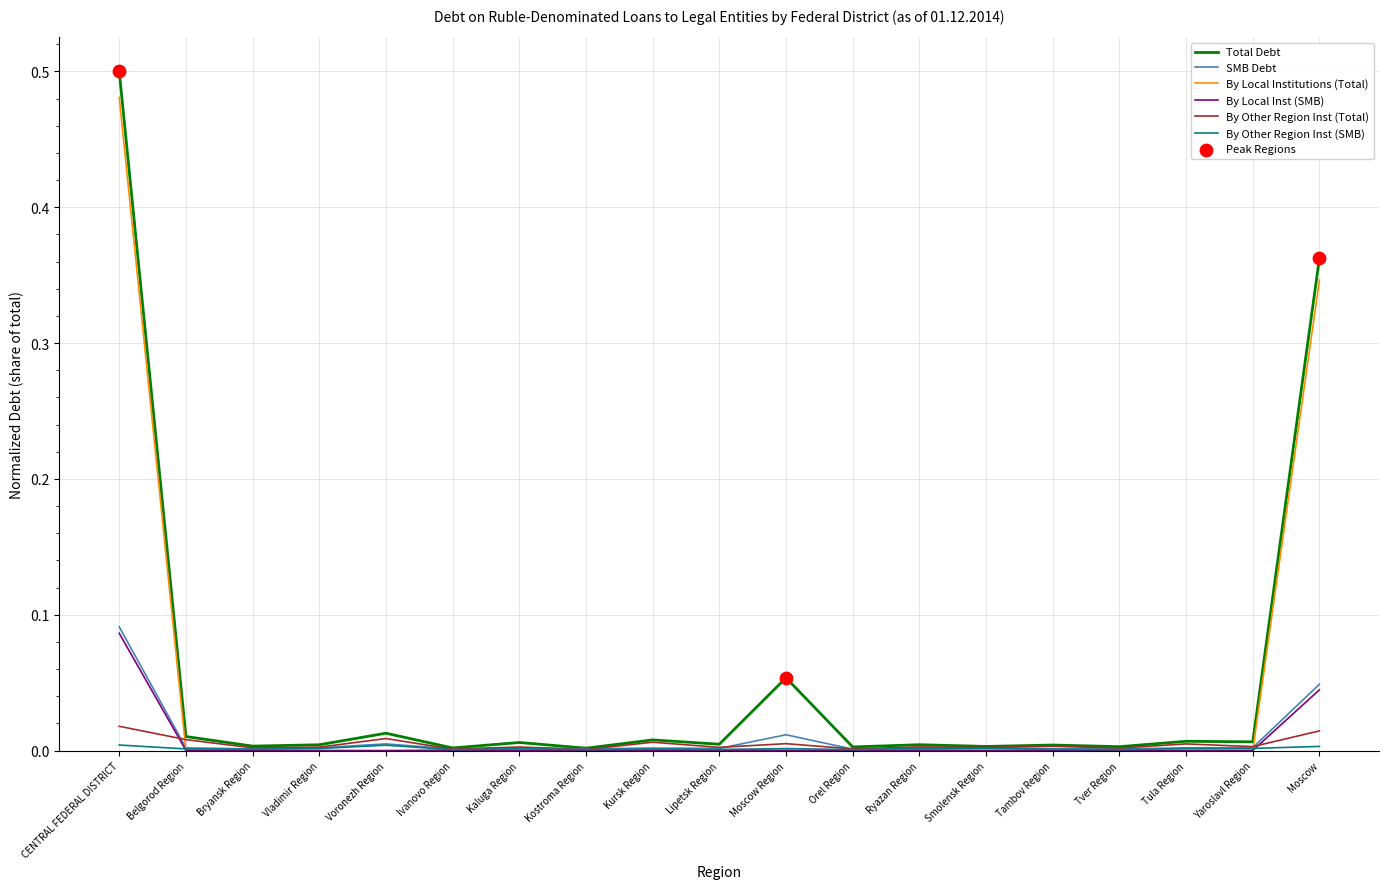

Which series has the widest spread of values?

Total Debt